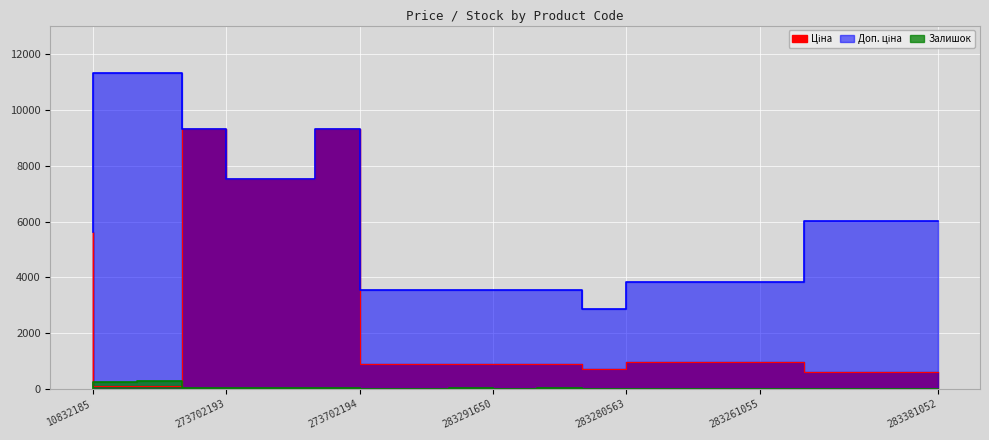

At 283381052, list the series in order from largest to smallest.

Доп. ціна, Ціна, Залишок